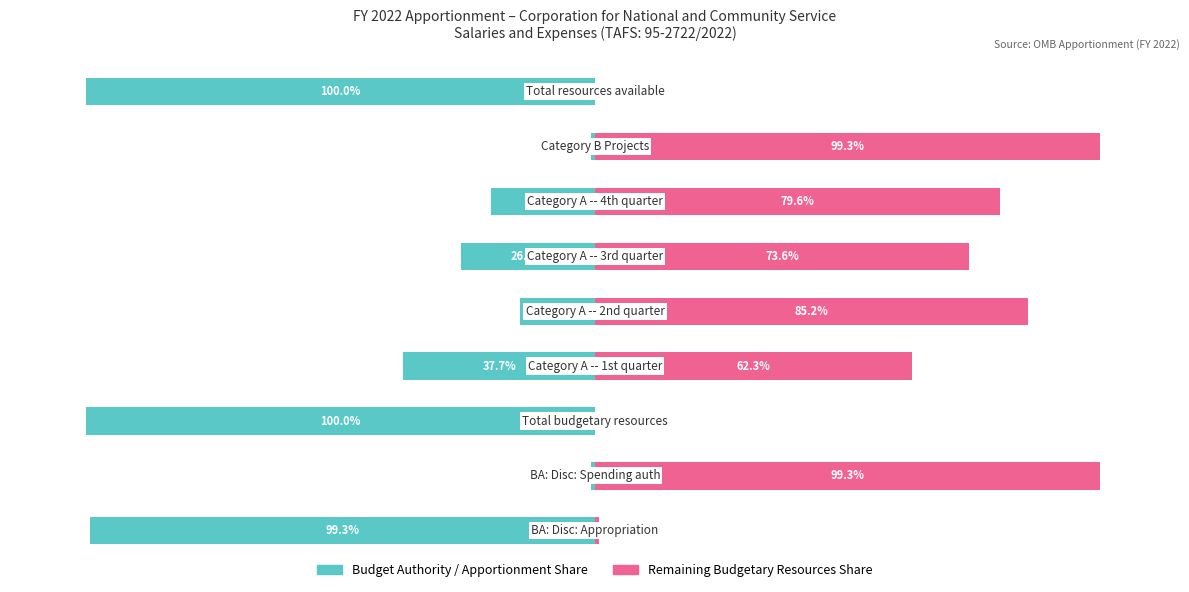

Does the chart contain stacked bars?

No